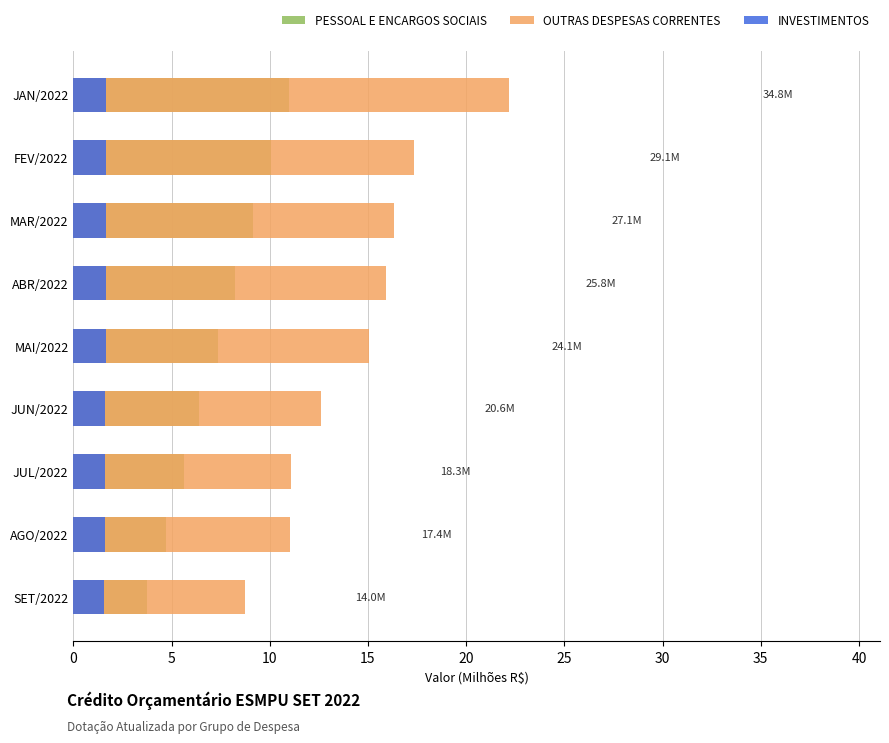

What is the difference between the OUTRAS DESPESAS CORRENTES values at MAI/2022 and JUL/2022?

4.0